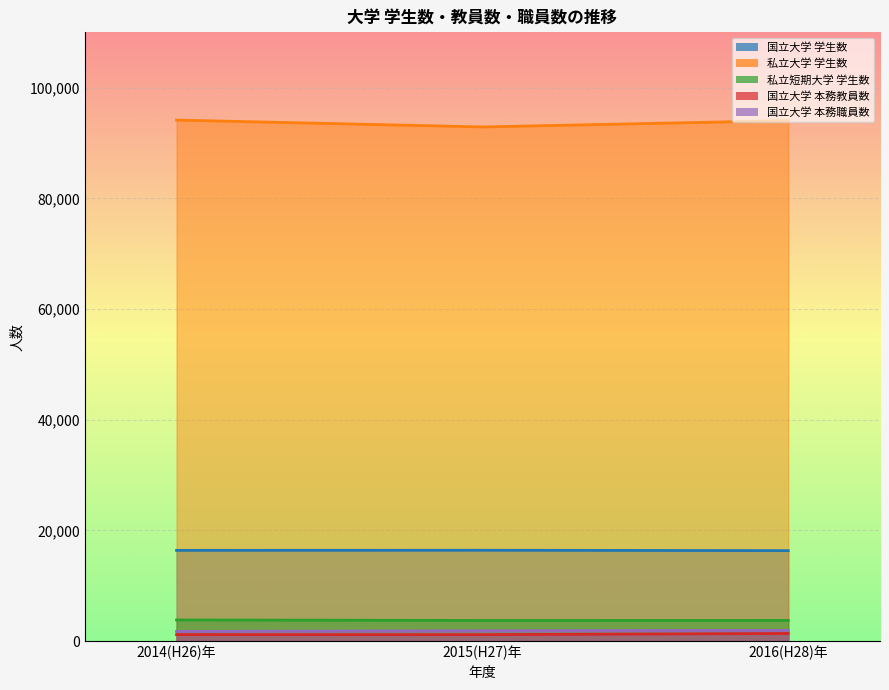

What is the value of the 私立大学 学生数 point at the 2nd from the left?

92902